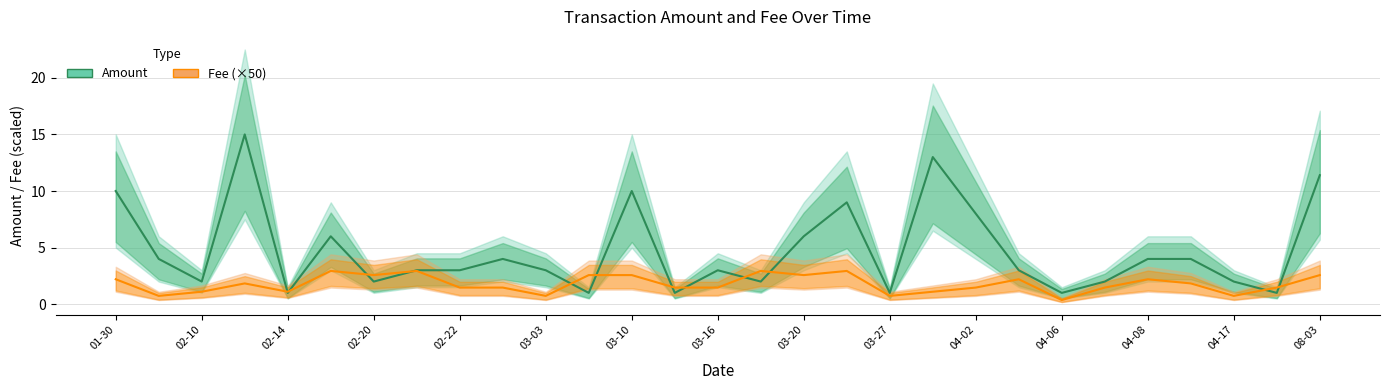

What are all the series names shown in the legend?

Amount, Fee (×50)